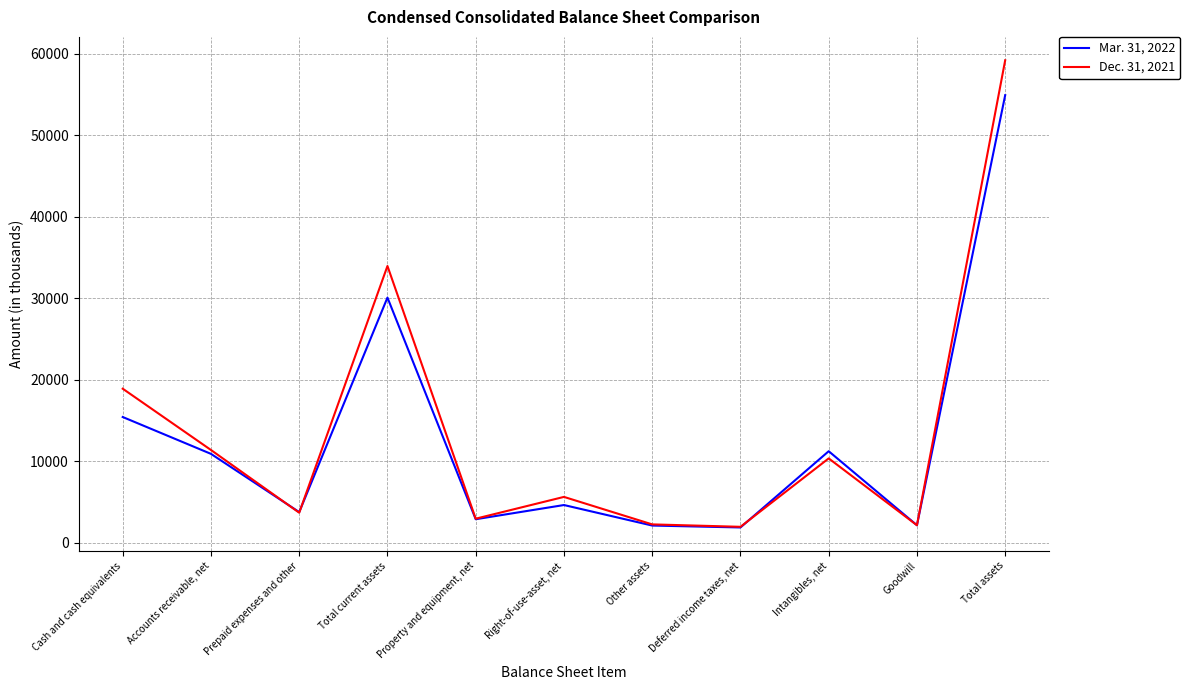

Between Property and equipment, net and Right-of-use-asset, net, which series saw the biggest shift?

Dec. 31, 2021